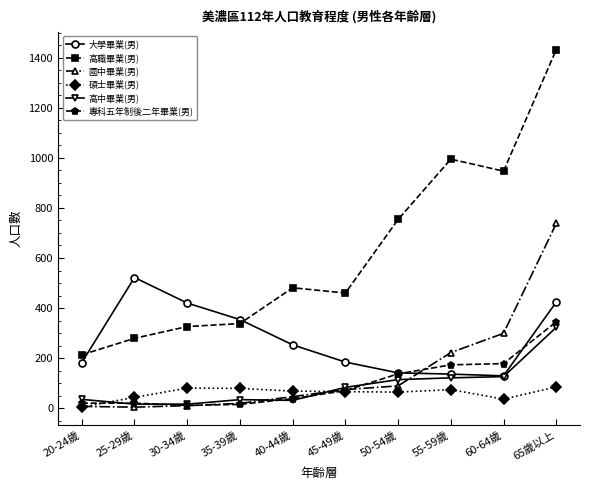

Which category has the highest value across all series?

65歲以上